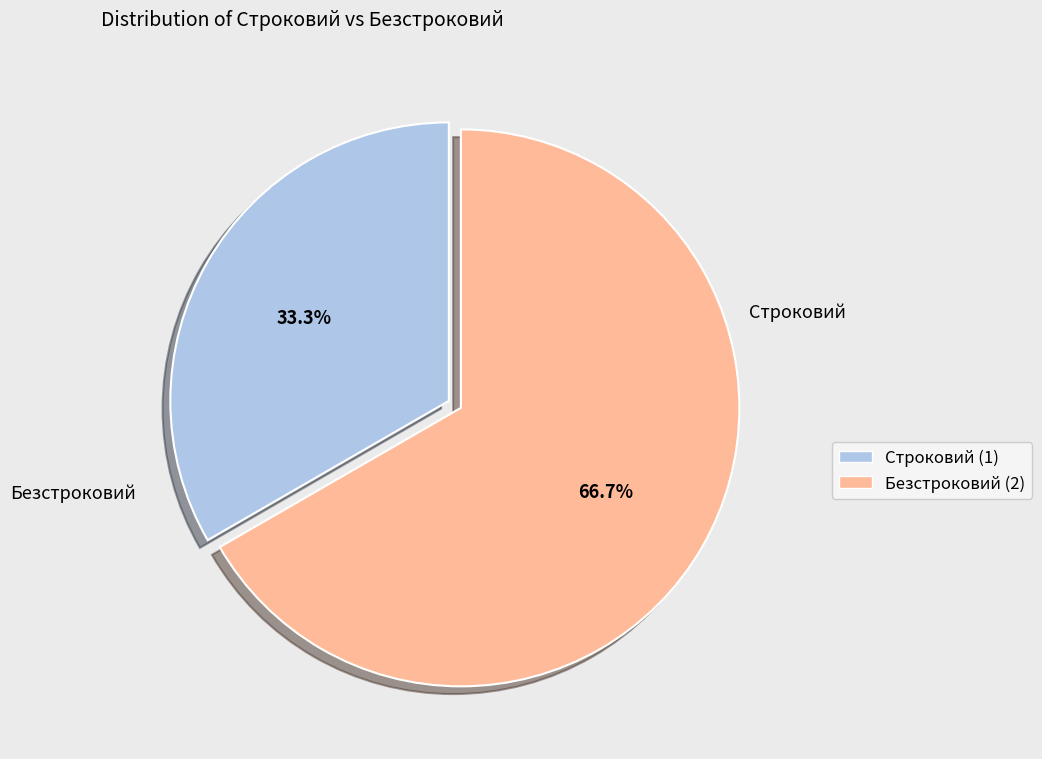

Which slice is the smallest?

Строковий